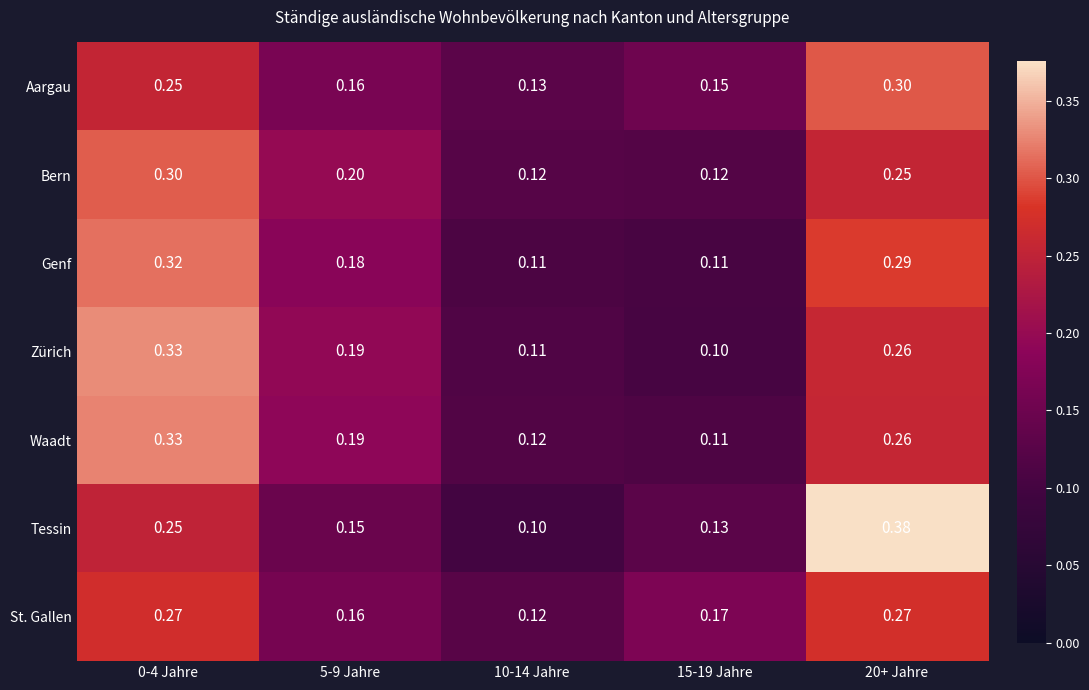

Which series changed the most between 10-14 Jahre and 20+ Jahre?

Tessin